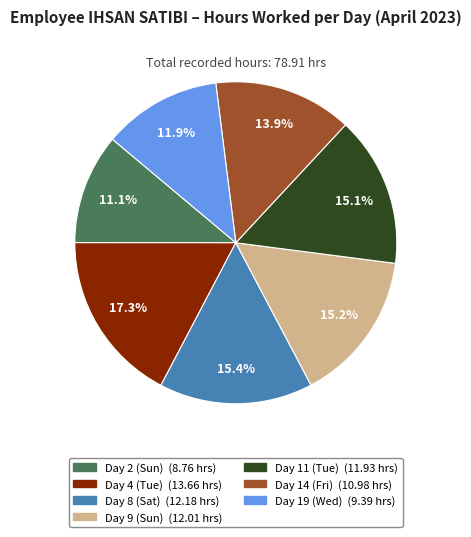

How many slices are in this pie chart?

7